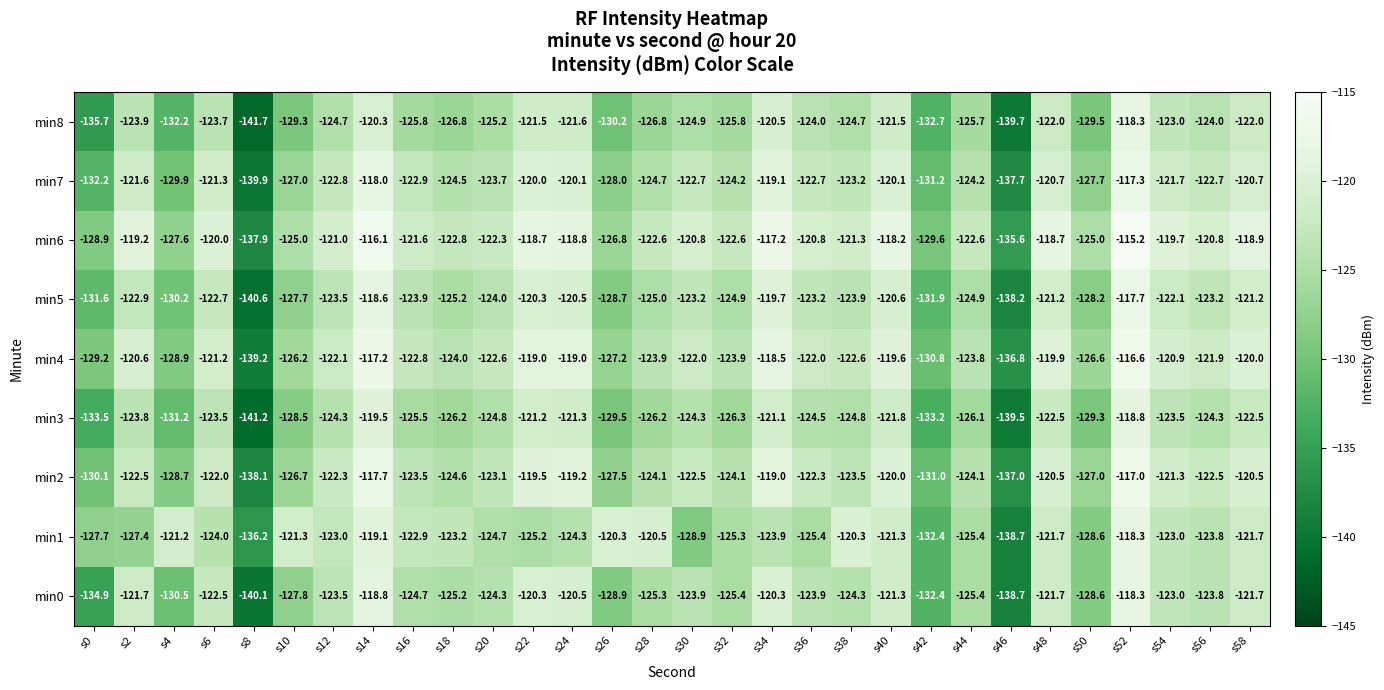

Is it true that min1 equals -64.0 at s46?

False